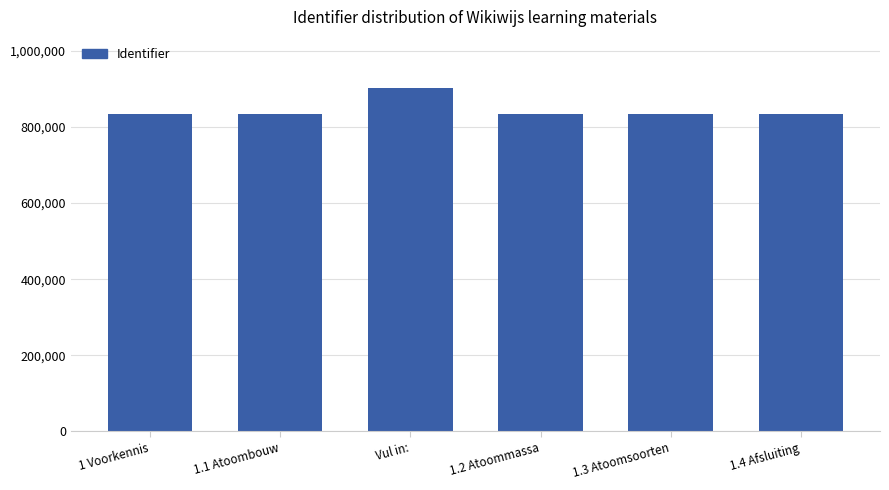

What is the difference between the maximum and minimum values?

66807